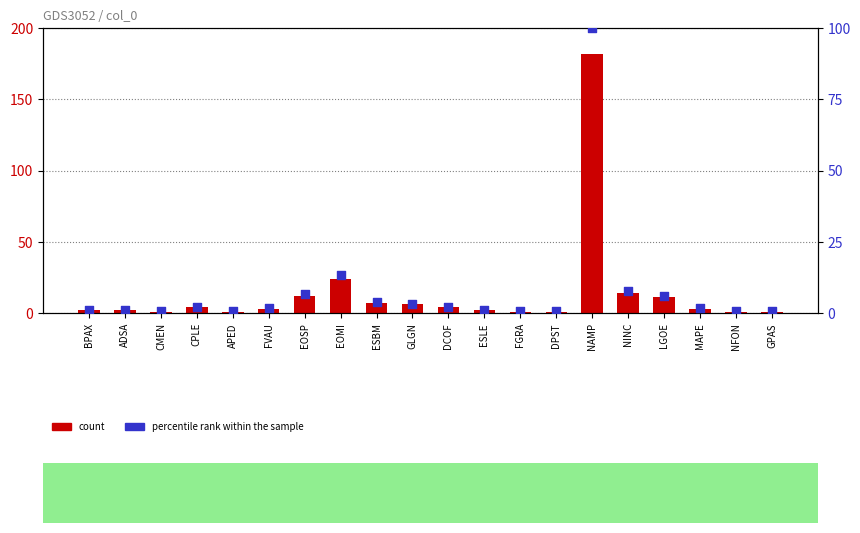

Which series reaches the maximum Y coordinate?

count